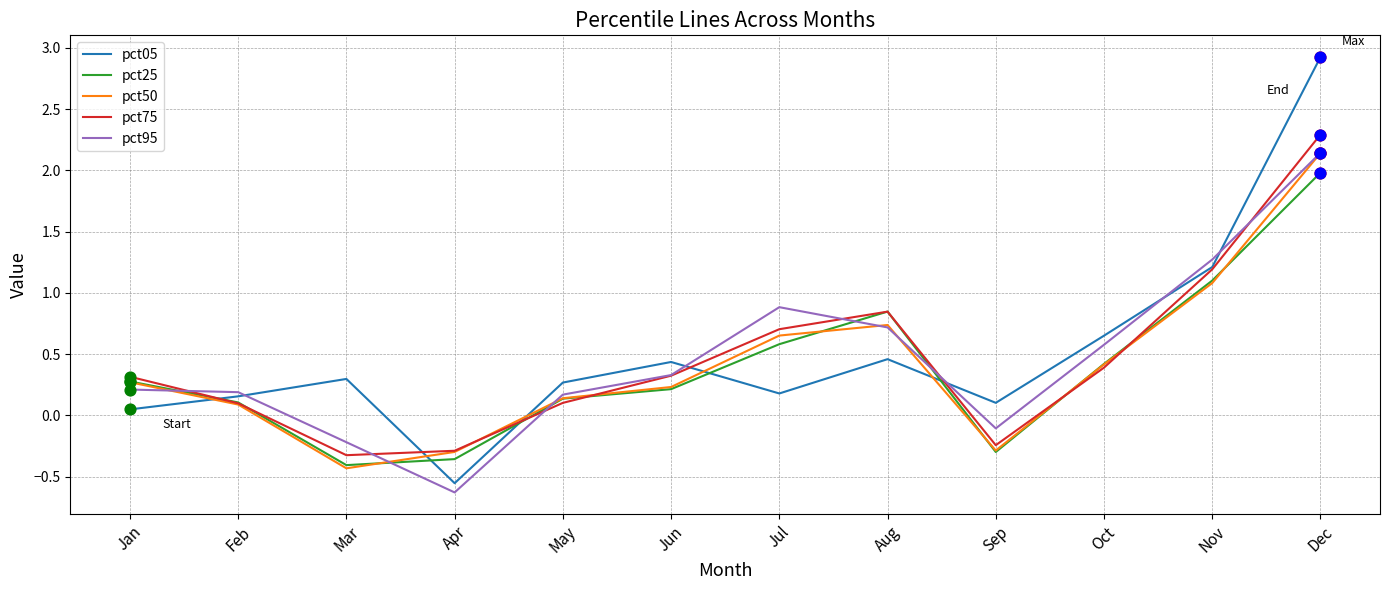

Is the value of pct50 at Jun greater than the value of pct75 at Aug?

No